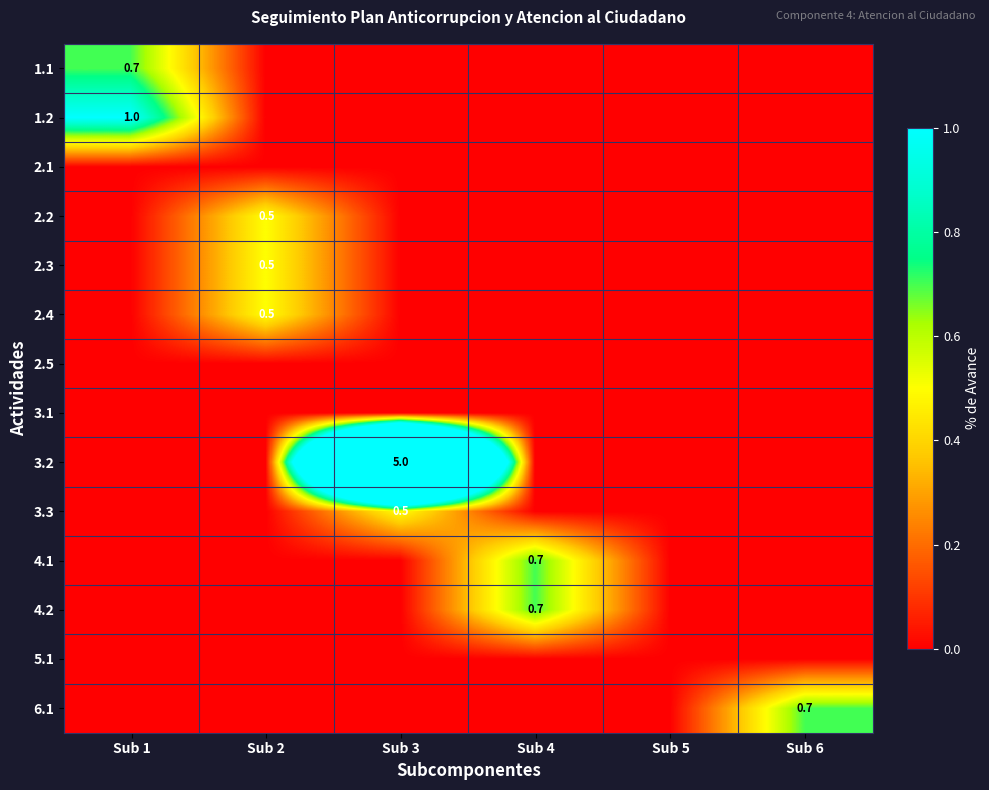

The value of 1.1 at Sub 3 is 0.5. True or false?

False